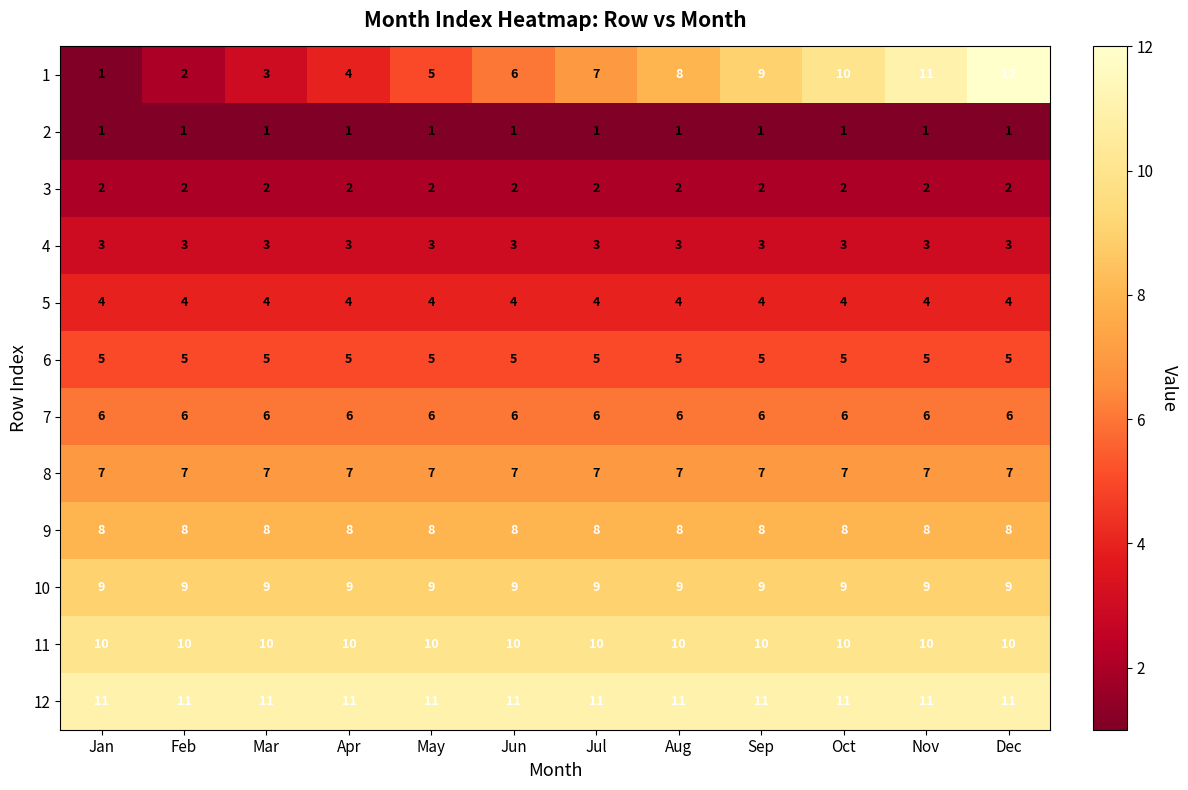

Which series changed the most between Aug and Oct?

1